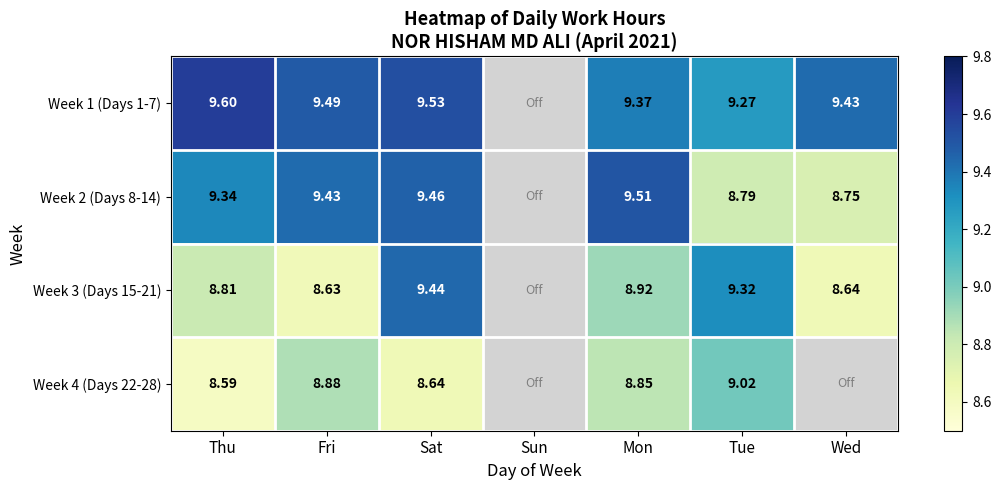

The Week 1 (Days 1-7) series shows 9.3 at Tue. True or false?

True